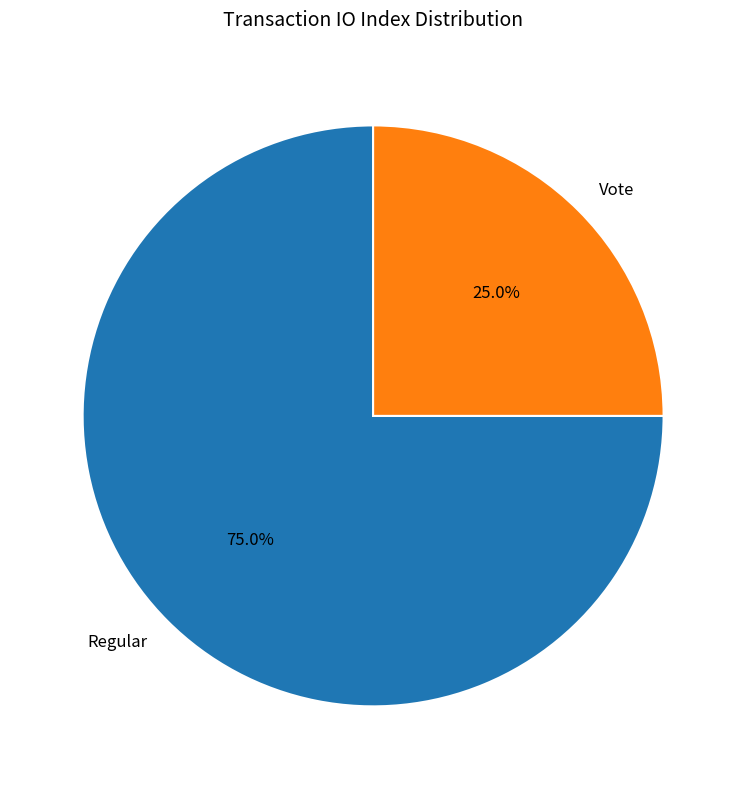

The Regular slice represents 88% of the pie. True or false?

False